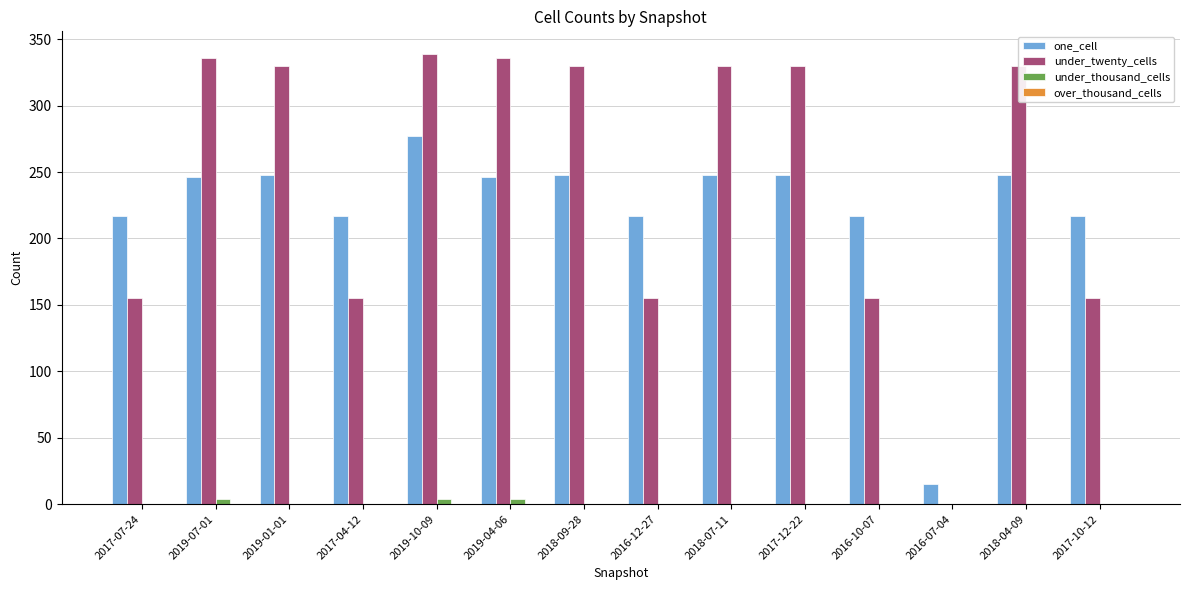

Is it true that under_twenty_cells equals 431 at 2019-01-01?

False